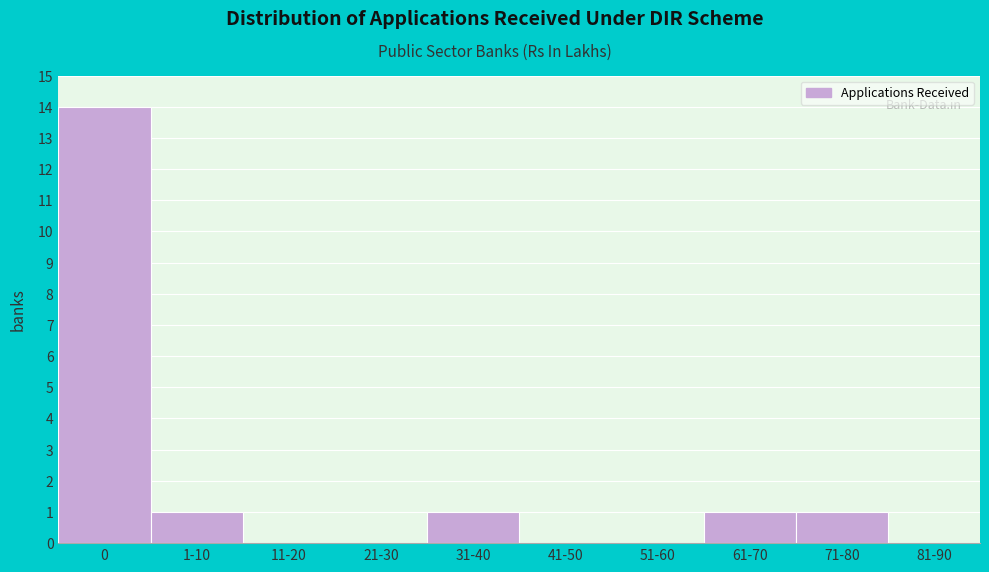

Reading right to left, what are all the values shown in this chart?

81-90=0	71-80=1	61-70=1	51-60=0	41-50=0	31-40=1	21-30=0	11-20=0	1-10=1	0=14